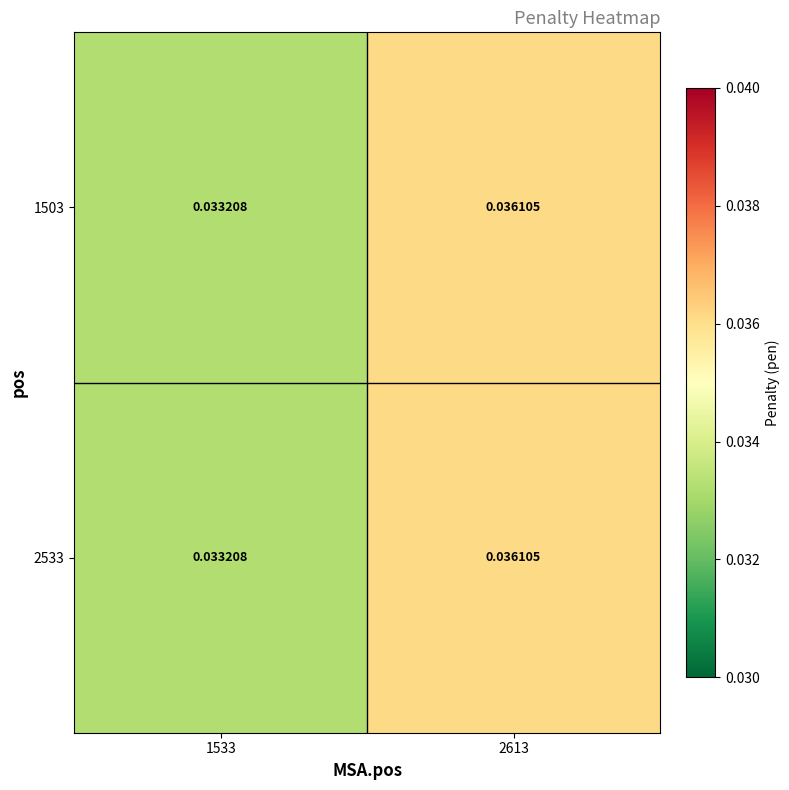

Is the value of 1503 at 1533 greater than the value of 2533 at 2613?

No